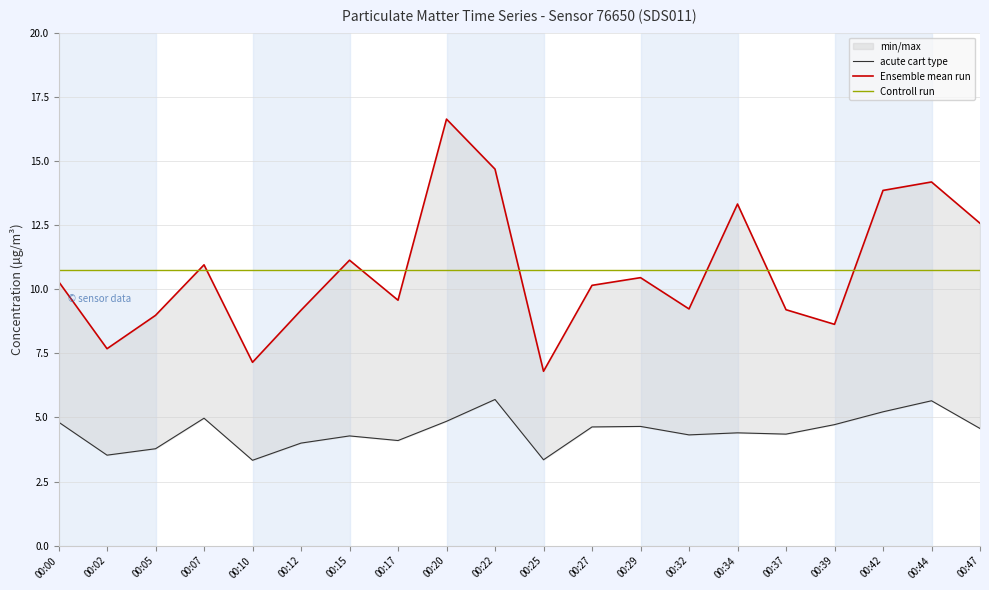

True or false: P2 and P1 cross at least once.

False